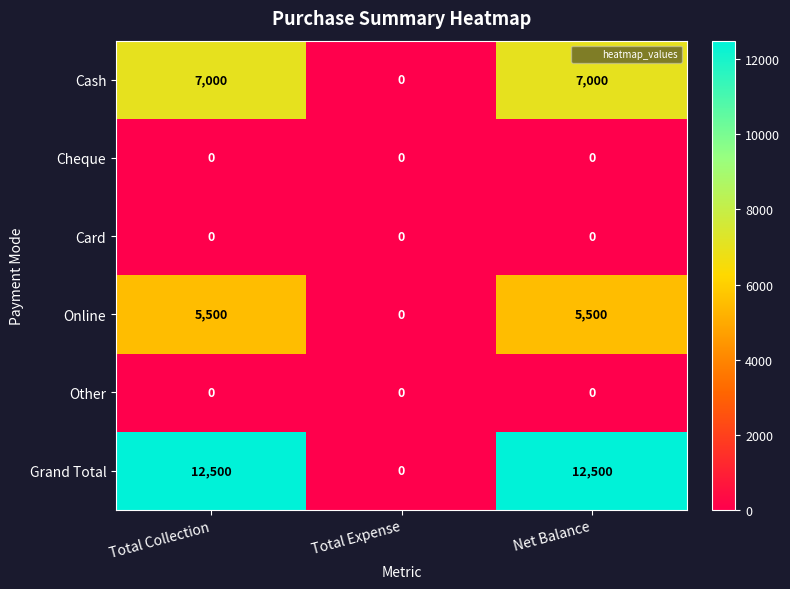

Reading left to right, what are all the values shown in this chart?

Cash: Total Collection=7000	Total Expense=0	Net Balance=7000
Cheque: Total Collection=0	Total Expense=0	Net Balance=0
Card: Total Collection=0	Total Expense=0	Net Balance=0
Online: Total Collection=5500	Total Expense=0	Net Balance=5500
Other: Total Collection=0	Total Expense=0	Net Balance=0
Grand Total: Total Collection=12500	Total Expense=0	Net Balance=12500